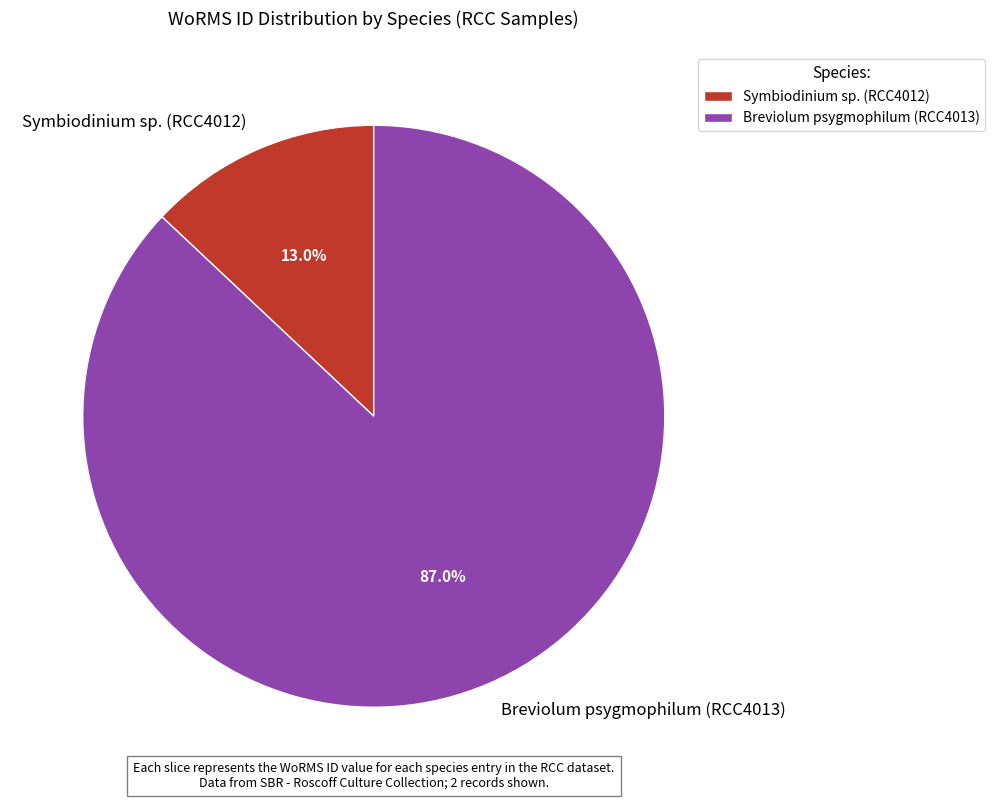

Which slice is the largest?

Breviolum psygmophilum (RCC4013)